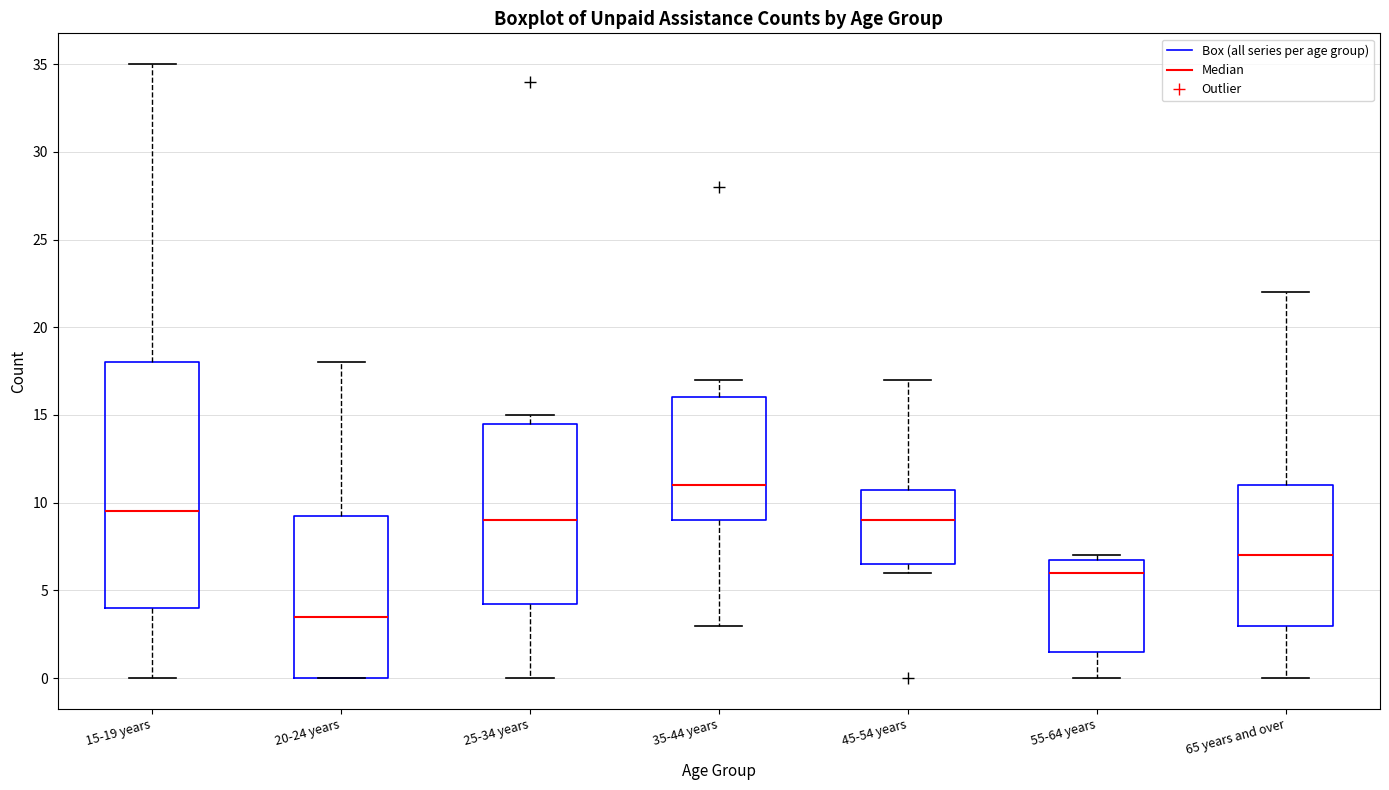

Reading left to right, read every box against the y-axis: the position of its median line, the range the box covers, and the ends of its whiskers. The values are not printed on the chart, so give them approximately, as read against the axis.

15-19 years: median 9.5, box 4.0 to 18.0, whiskers 0.0 to 35.0
20-24 years: median 3.5, box 0.0 to 9.5, whiskers 0.0 to 18.0
25-34 years: median 9.0, box 4.5 to 14.5, whiskers 0.0 to 15.0
35-44 years: median 11.0, box 9.0 to 16.0, whiskers 3.0 to 17.0
45-54 years: median 9.0, box 6.5 to 11.0, whiskers 6.0 to 17.0
55-64 years: median 6.0, box 1.5 to 7.0, whiskers 0.0 to 7.0 (just above the box's upper edge)
65 years and over: median 7.0, box 3.0 to 11.0, whiskers 0.0 to 22.0